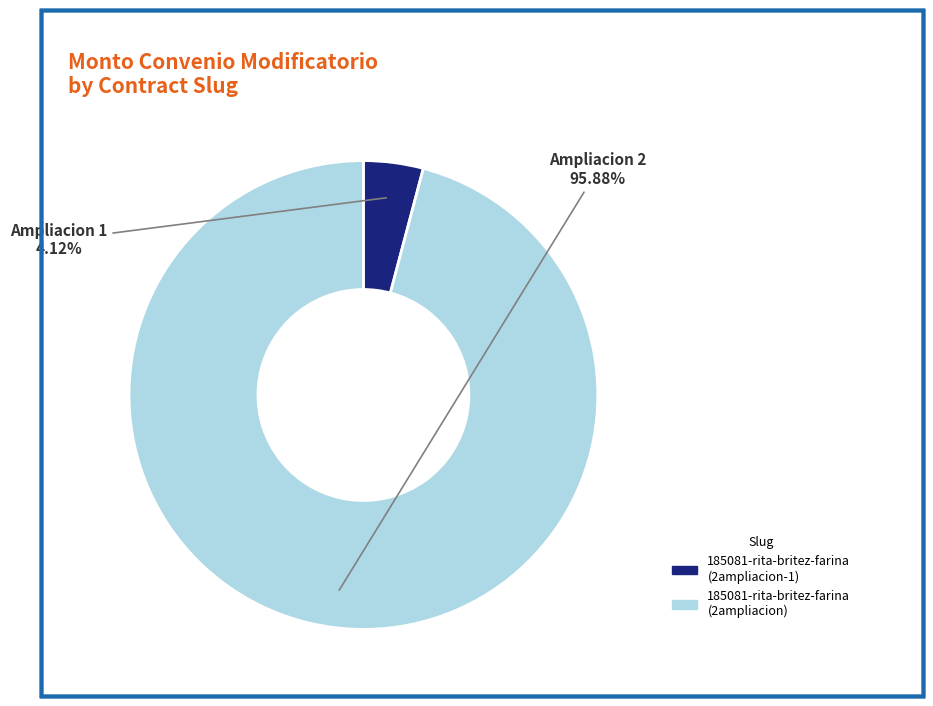

Does any single category account for the majority?

Yes